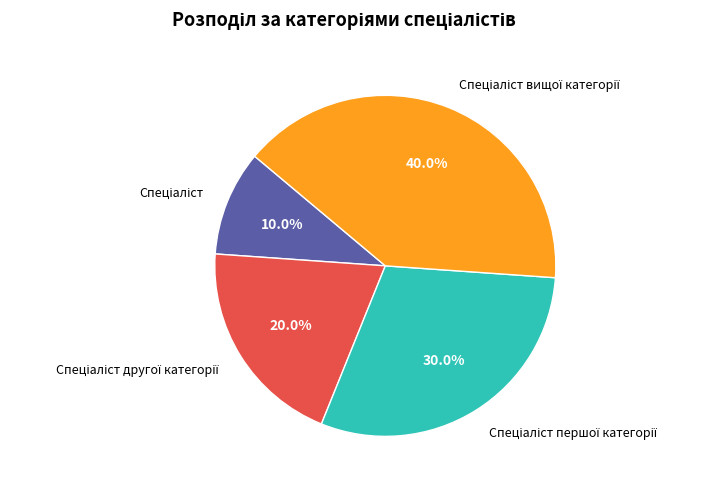

Is there any slice that represents more than half of the pie?

No